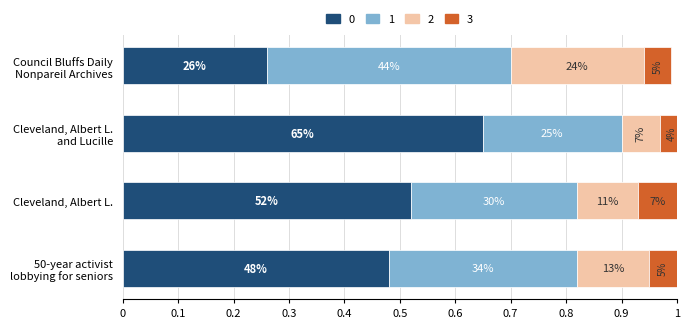

What is the difference between the maximum and second lowest values in the 1 series?

0.1